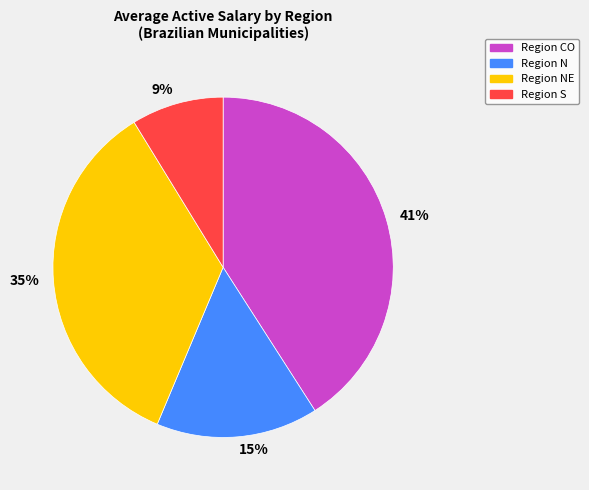

What percentage is the Region CO slice, to the nearest percent?

41%